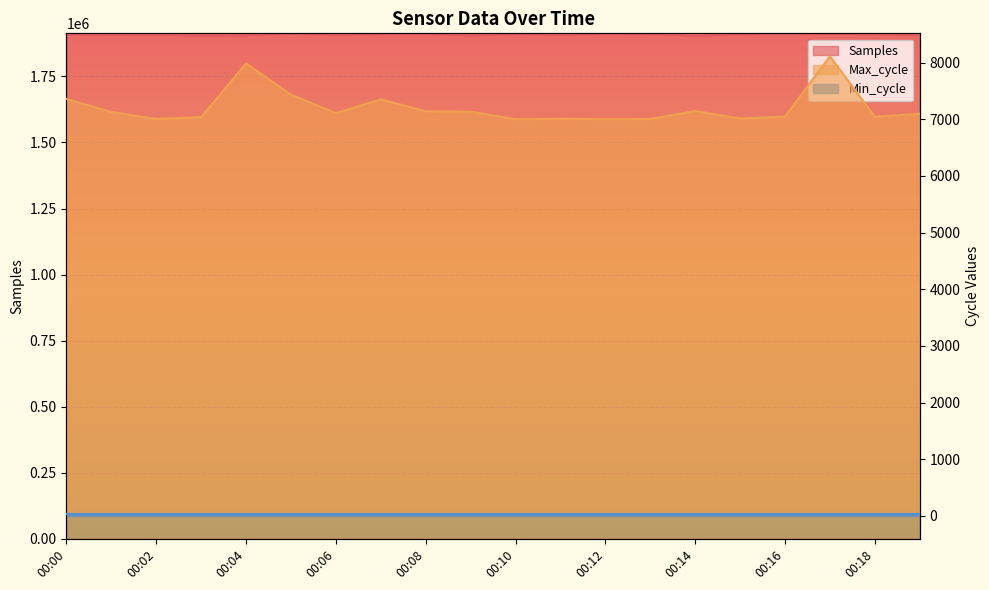

How many lines are shown in the chart?

2